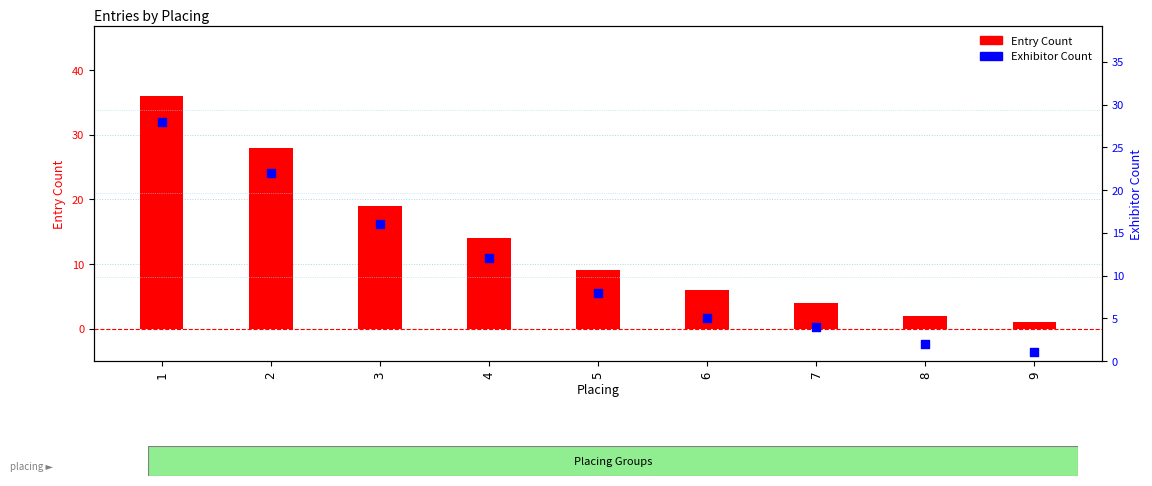

What is the total value across all series at 6?

11